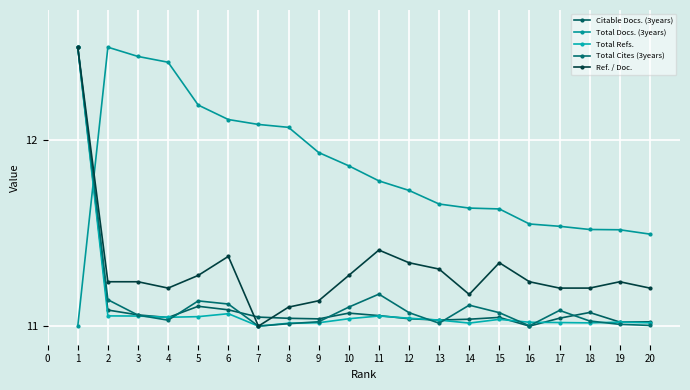

Does the chart have visible grid lines?

Yes